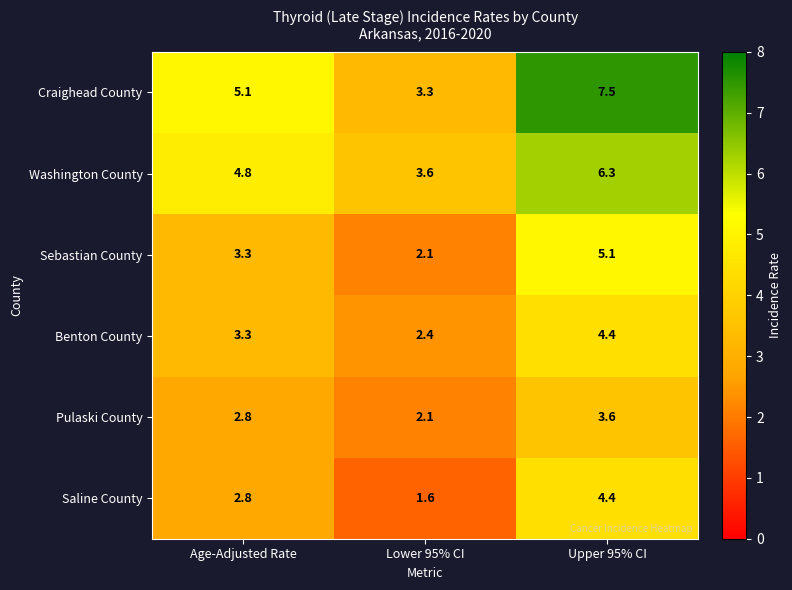

Reading left to right, what are all the values shown in this chart?

Craighead County: Age-Adjusted Rate=5.1	Lower 95% CI=3.3	Upper 95% CI=7.5
Washington County: Age-Adjusted Rate=4.8	Lower 95% CI=3.6	Upper 95% CI=6.3
Sebastian County: Age-Adjusted Rate=3.3	Lower 95% CI=2.1	Upper 95% CI=5.1
Benton County: Age-Adjusted Rate=3.3	Lower 95% CI=2.4	Upper 95% CI=4.4
Pulaski County: Age-Adjusted Rate=2.8	Lower 95% CI=2.1	Upper 95% CI=3.6
Saline County: Age-Adjusted Rate=2.8	Lower 95% CI=1.6	Upper 95% CI=4.4